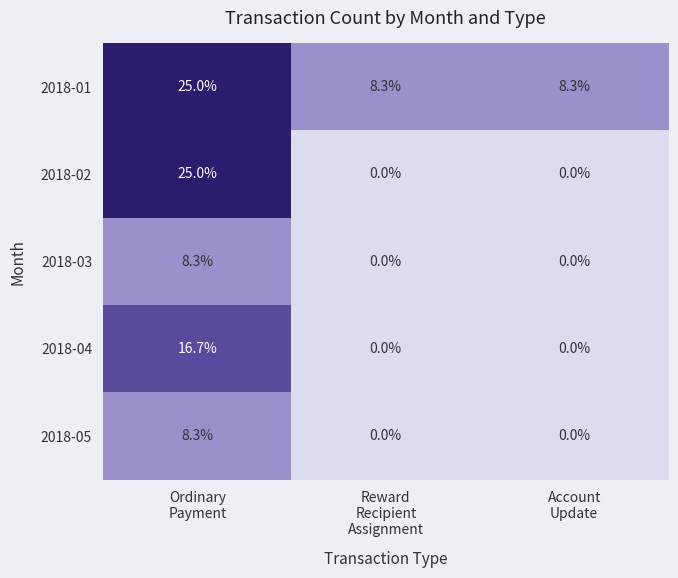

At how many categories does at least one series exceed 0?

3